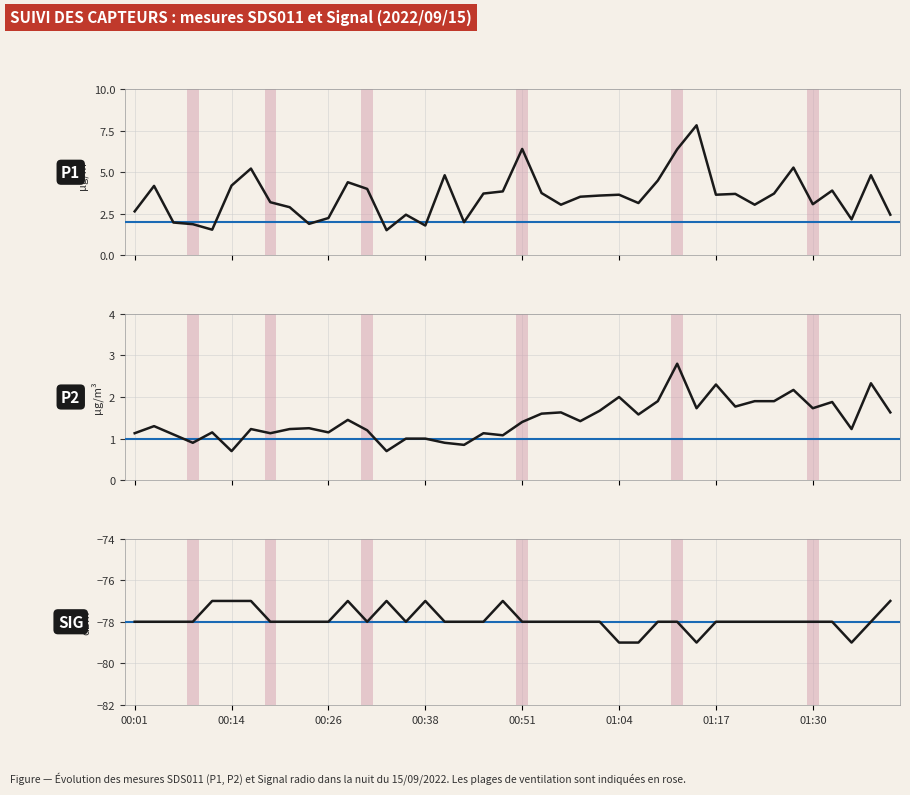

Is the value of Signal at 12 greater than the value of SDS_P2 at 30?

No